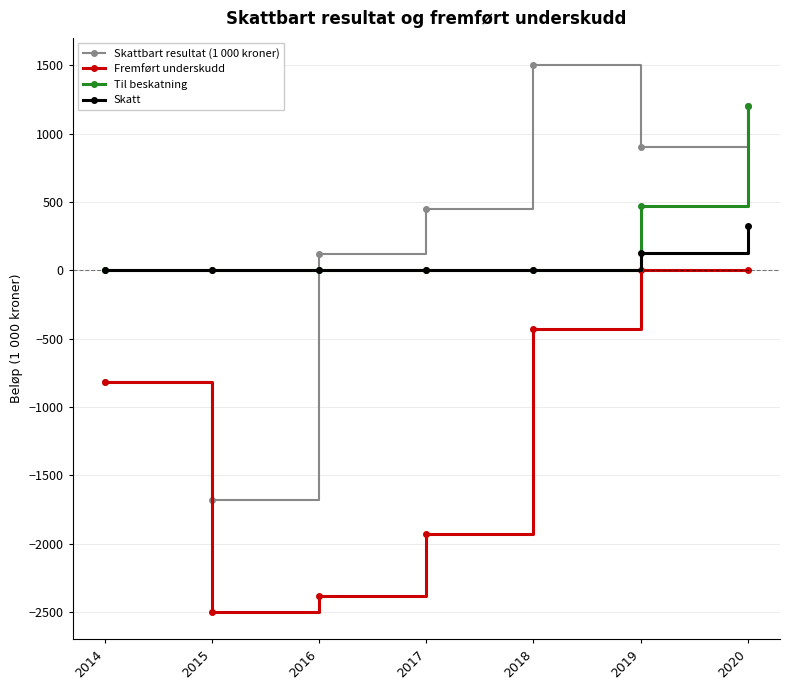

Between 2014 and 2015, which series saw the biggest shift?

Fremført underskudd